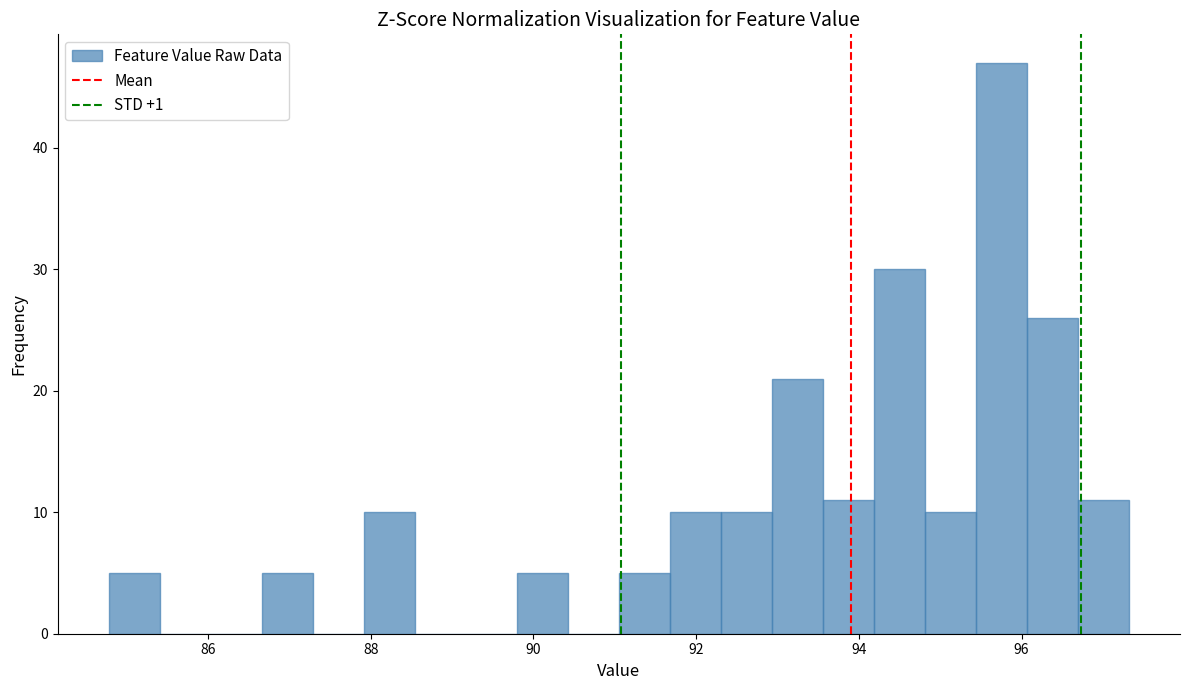

Around what value on the x-axis is the tallest bar? Give the approximate position of its centre, as read against the axis.

95.8